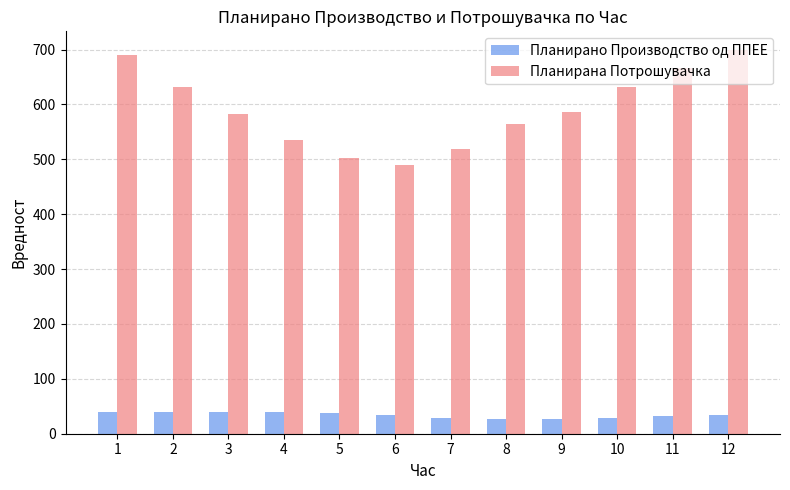

Rank the series by their maximum value, from highest to lowest.

Планирана Потрошувачка, Планирано Производство од ППЕЕ